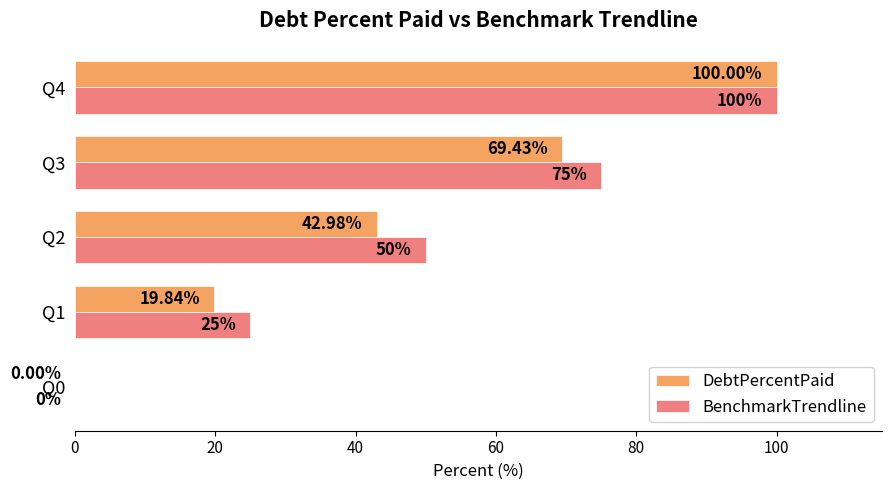

Between Q1 and Q2, which series saw the biggest shift?

BenchmarkTrendline